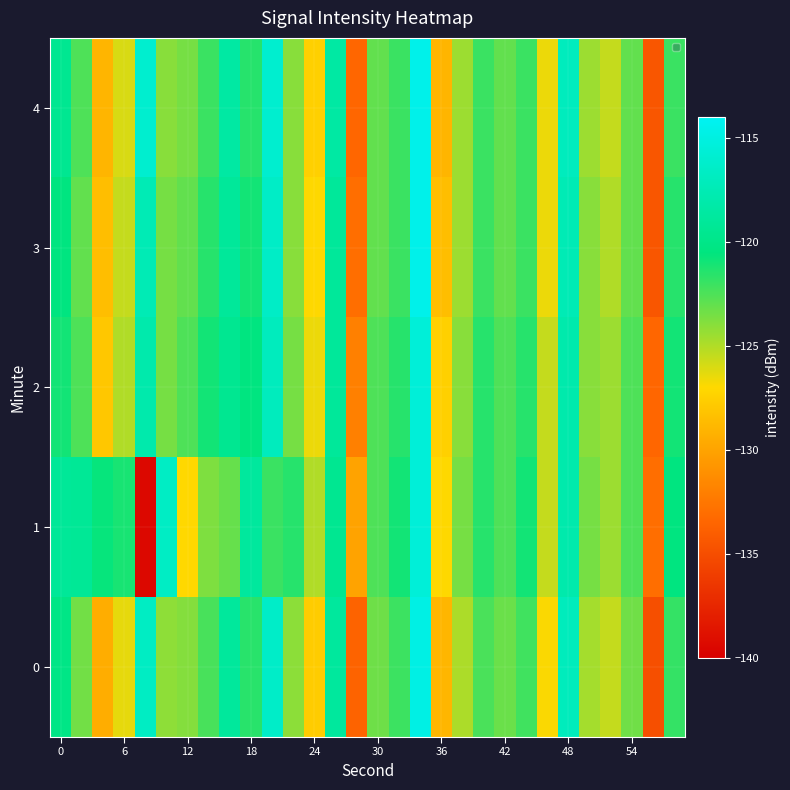

How many distinct data groups are displayed?

5